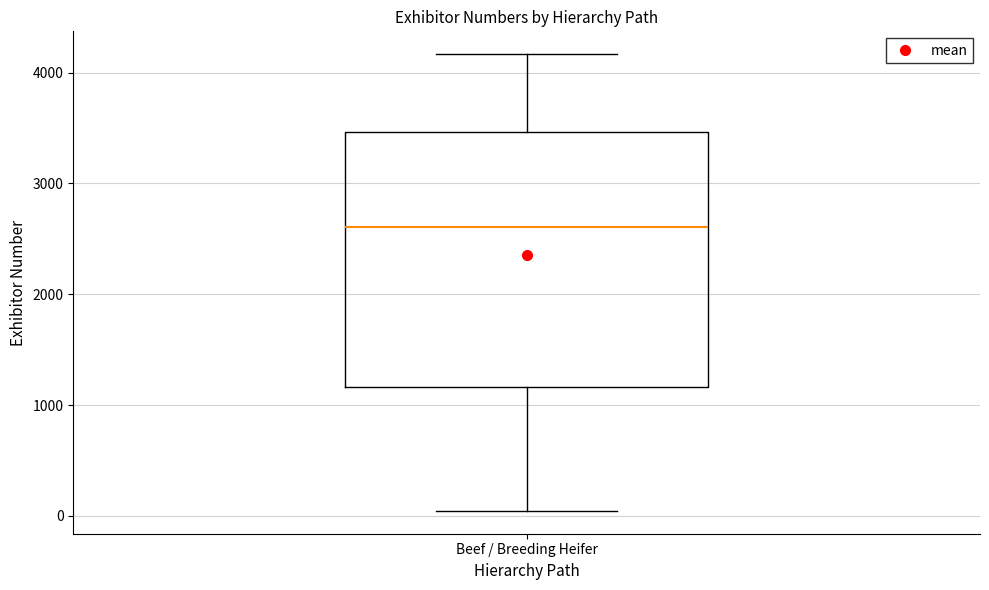

Read this box plot against the y-axis: the position of the median line, the range covered by the box, and the ends of both whiskers. The values are not printed on the chart, so give them approximately, as read against the axis.

median 2600, box 1200 to 3500, whiskers 0 to 4200